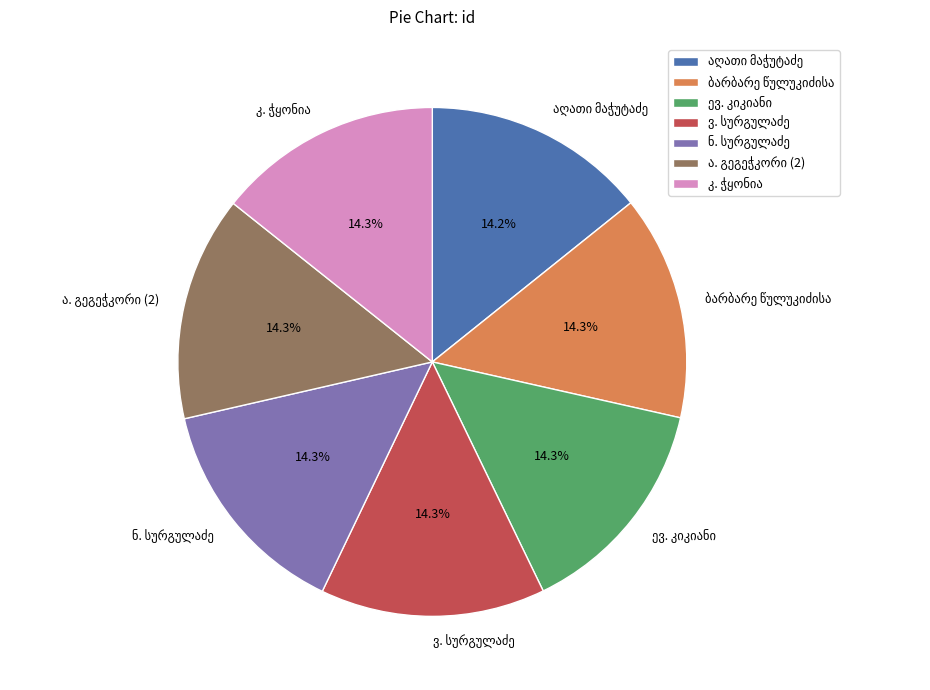

Does any single category account for the majority?

No